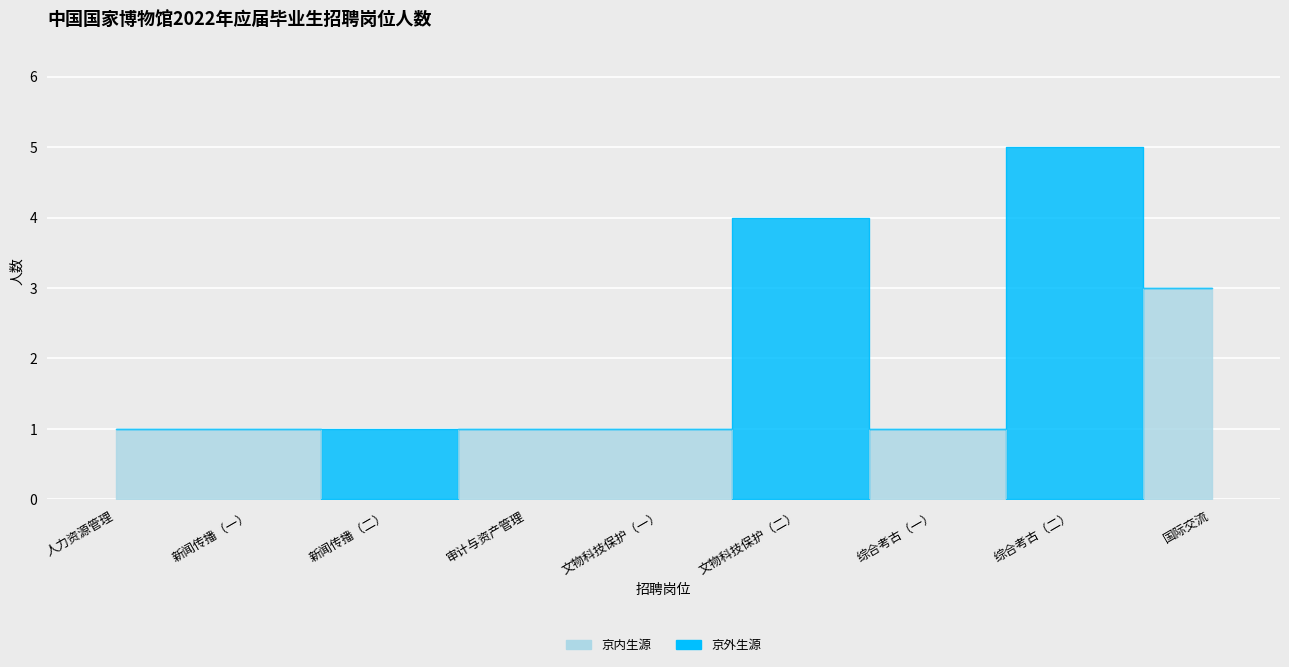

Rank the categories by value from highest to lowest.

国际交流, 人力资源管理, 新闻传播（一）, 审计与资产管理, 文物科技保护（一）, 综合考古（一）, 新闻传播（二）, 文物科技保护（二）, 综合考古（二）